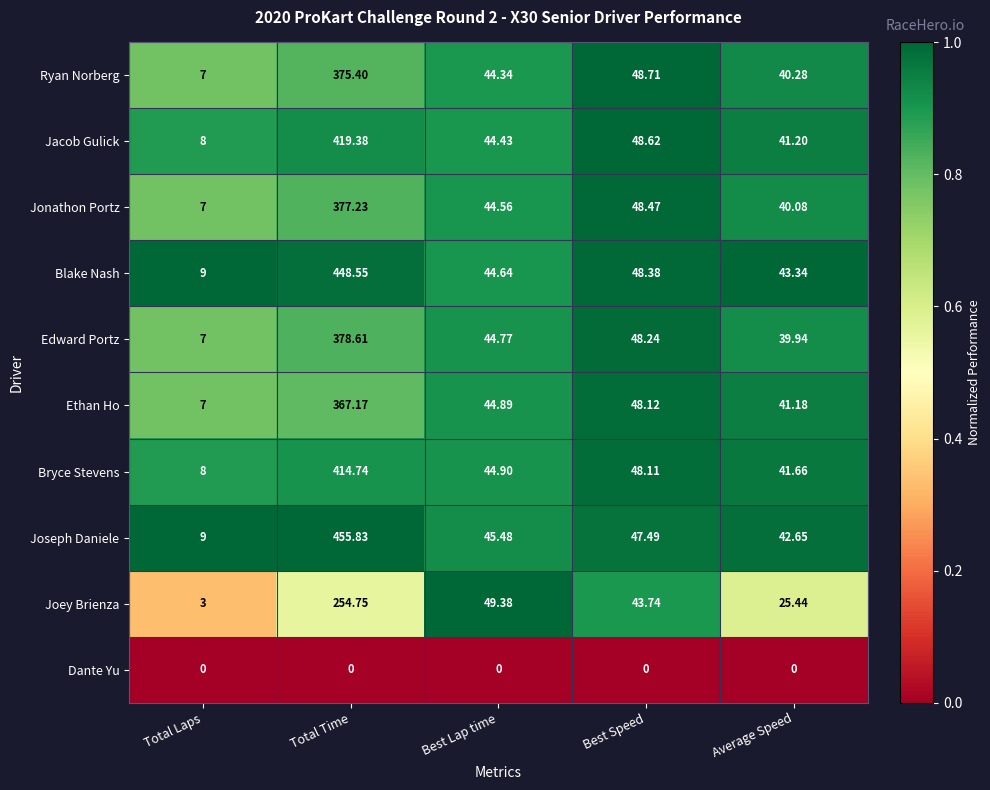

At which category does the chart reach its peak across all series?

Total Time